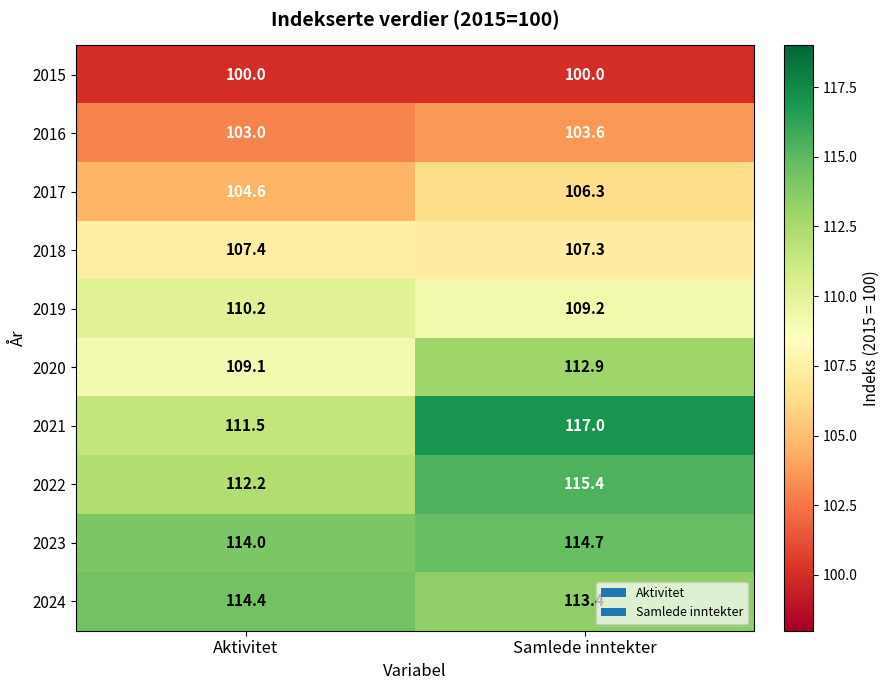

The 2017 series shows 106.3 at Samlede inntekter. True or false?

True